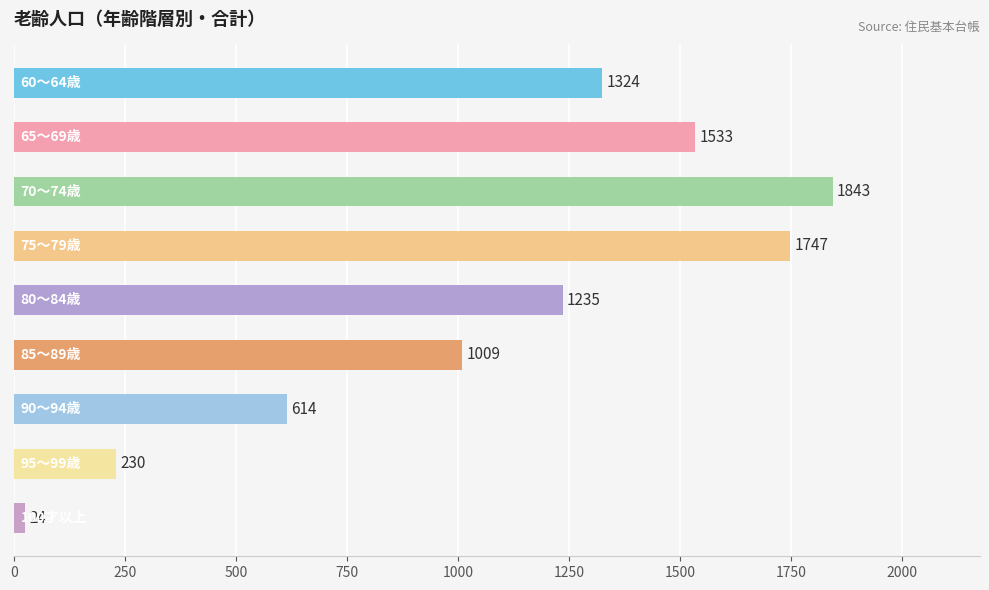

Reading top to bottom, extract all data points from this chart.

1324	1533	1843	1747	1235	1009	614	230	24